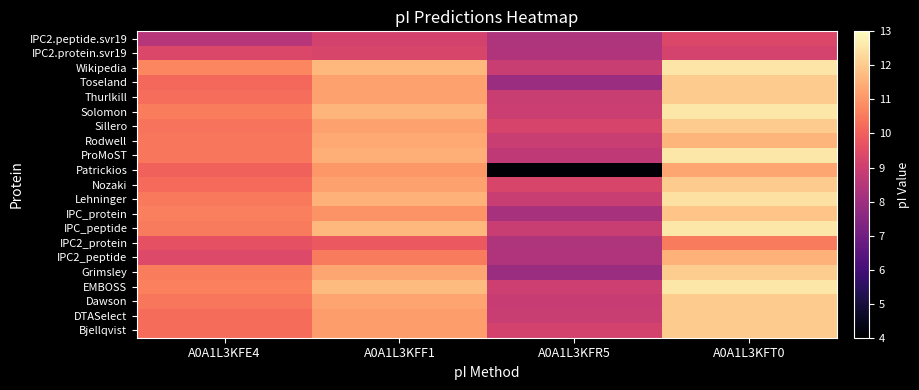

What is the total value across all series at A0A1L3KFR5?

178.2